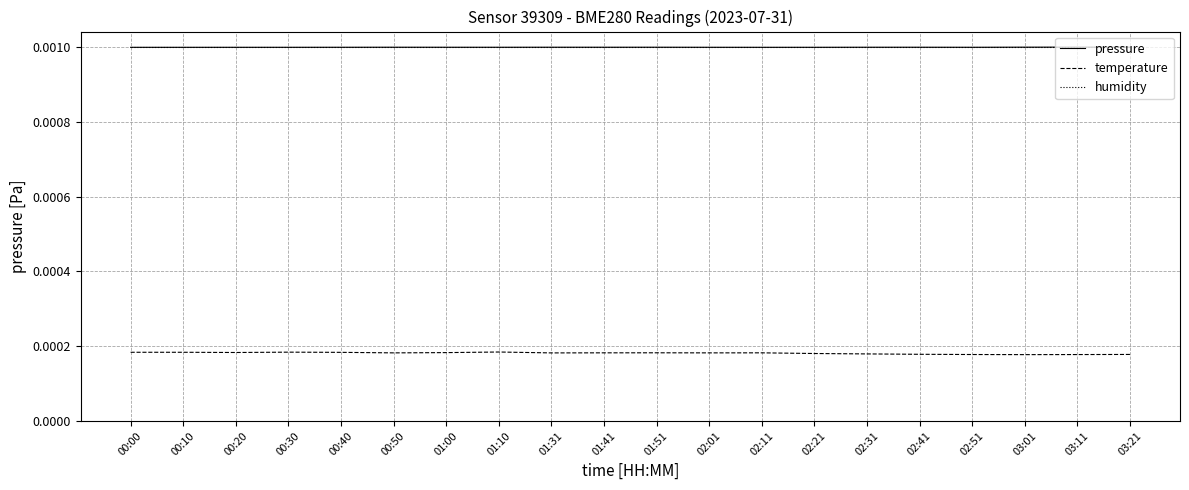

How many distinct data groups are displayed?

3